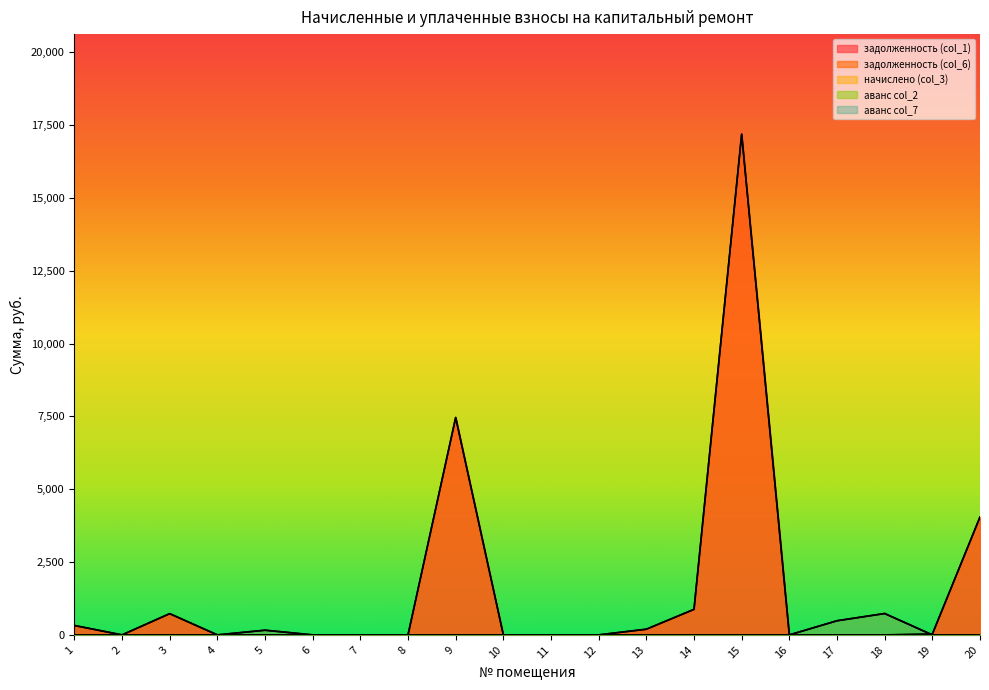

The задолженность (col_1) series shows 0.0 at 10. True or false?

True